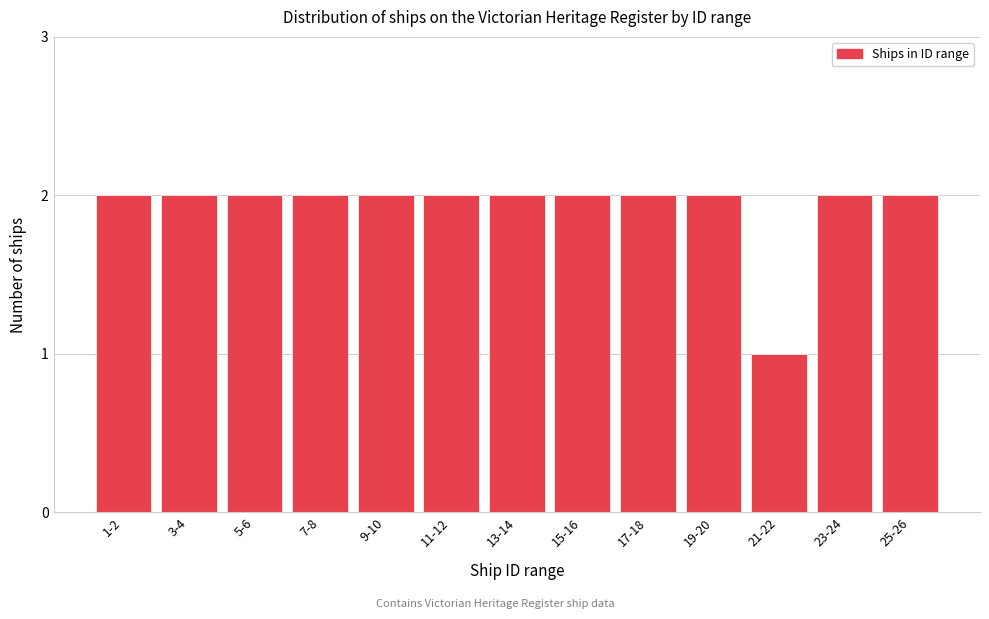

Reading left to right, what are all the values shown in this chart?

1-2=2	3-4=2	5-6=2	7-8=2	9-10=2	11-12=2	13-14=2	15-16=2	17-18=2	19-20=2	21-22=1	23-24=2	25-26=2